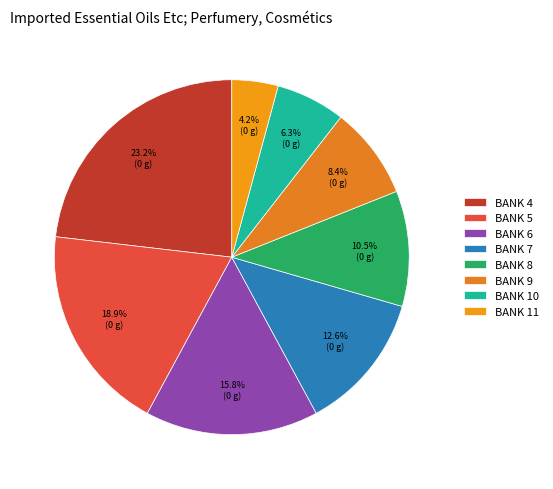

Does BANK 11 represent more than half of the total?

No